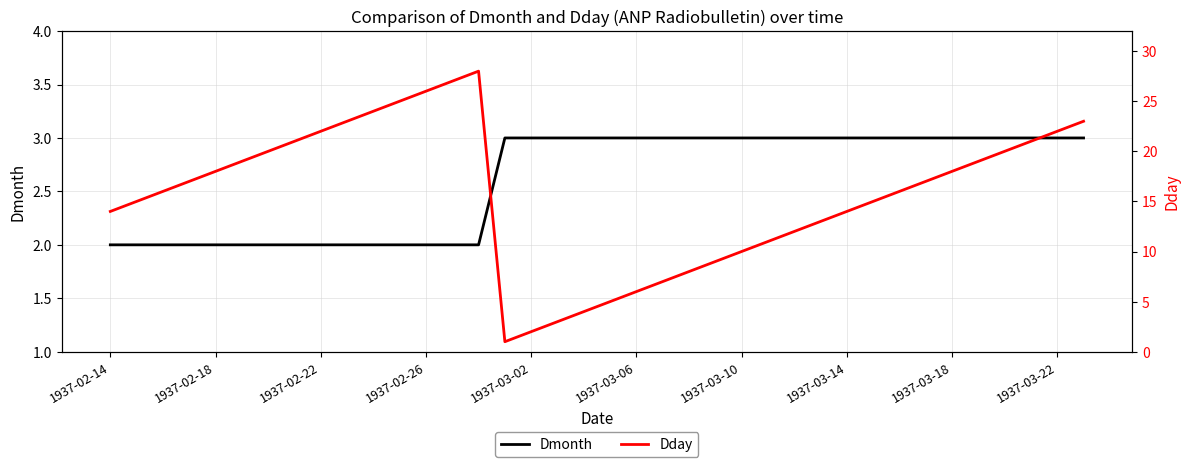

Is it true that Dmonth equals 1 at 1937-03-02?

False